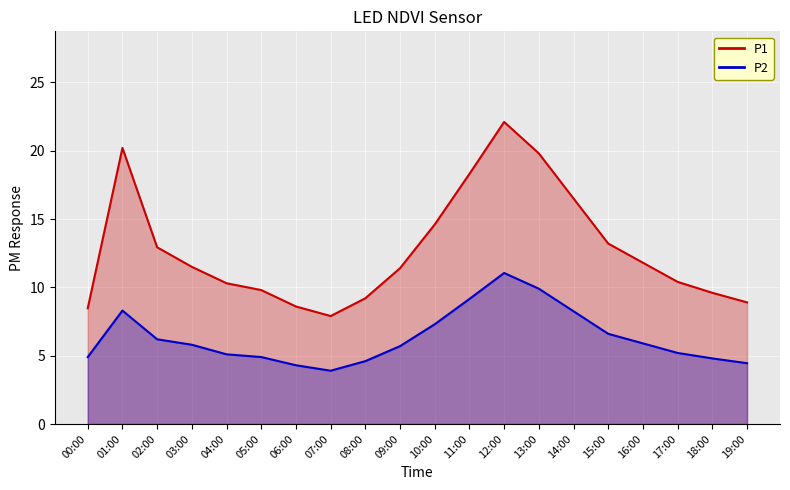

True or false: P2 line has a value of 5.8 at 03:00.

True